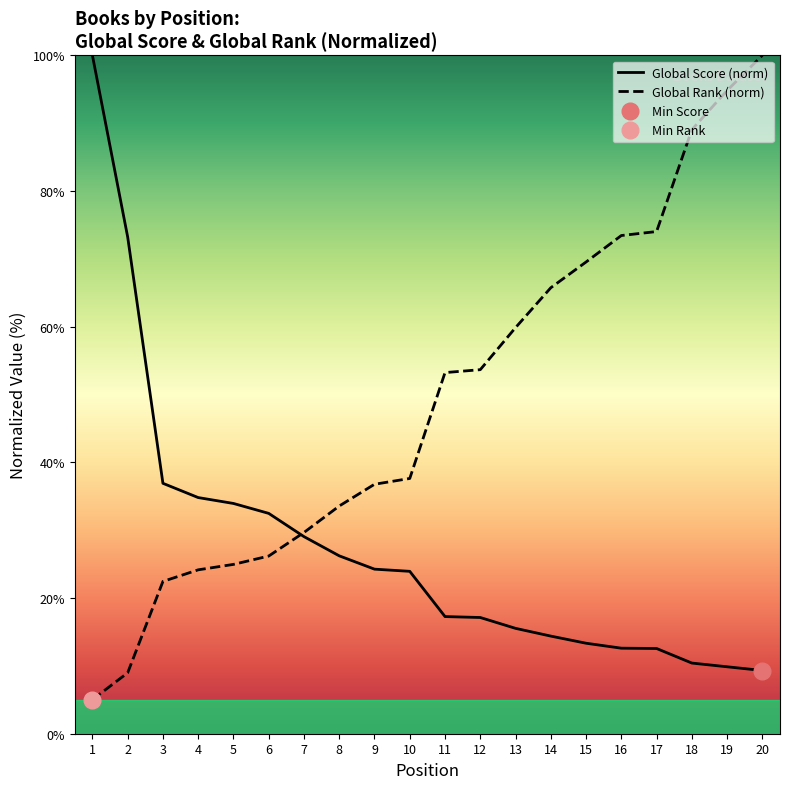

At which label does Global Rank first exceed 53?

11